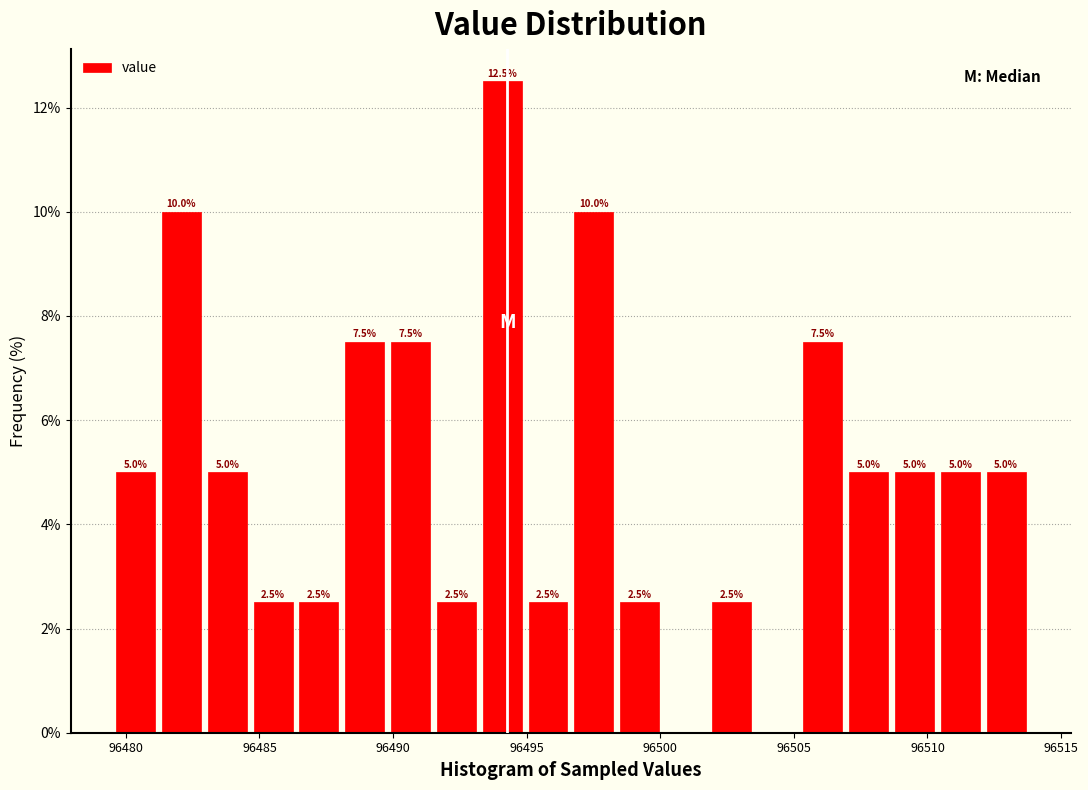

Read against the x-axis, roughly where is the centre of the tallest bar?

96494.0